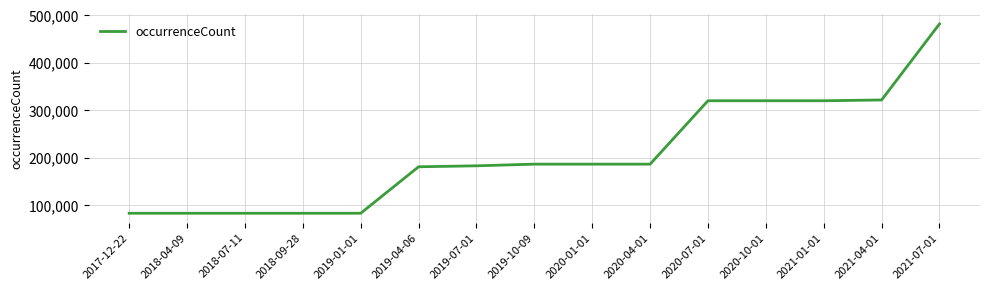

What is the maximum value shown in the chart?

482026